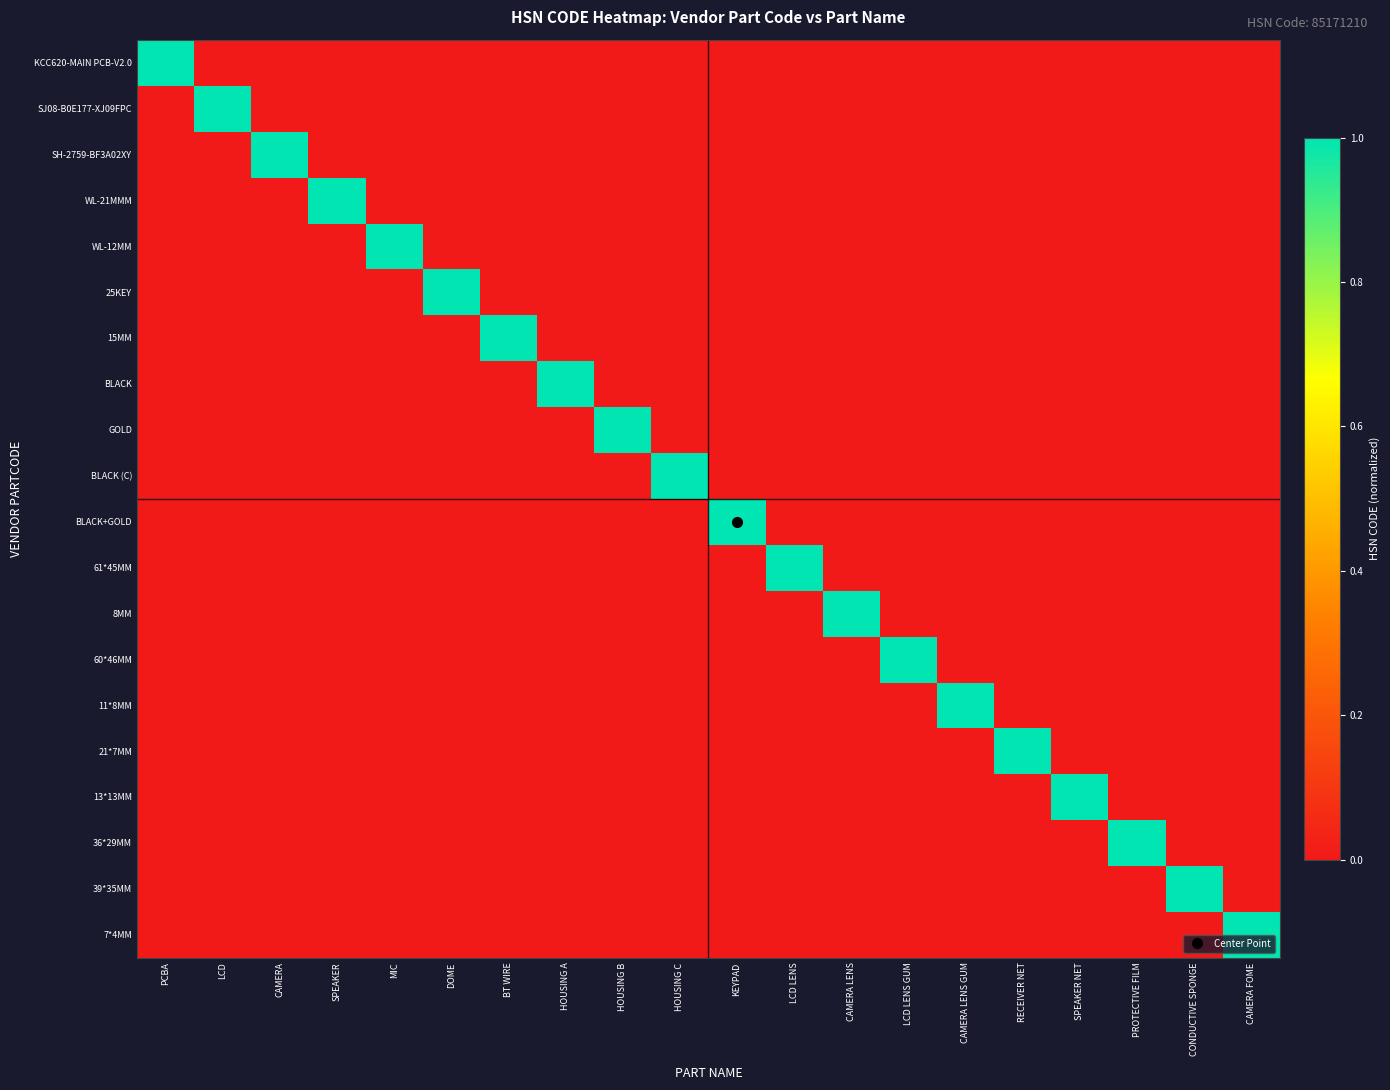

What is the spread (max minus min) of values at CONDUCTIVE SPONGE?

1